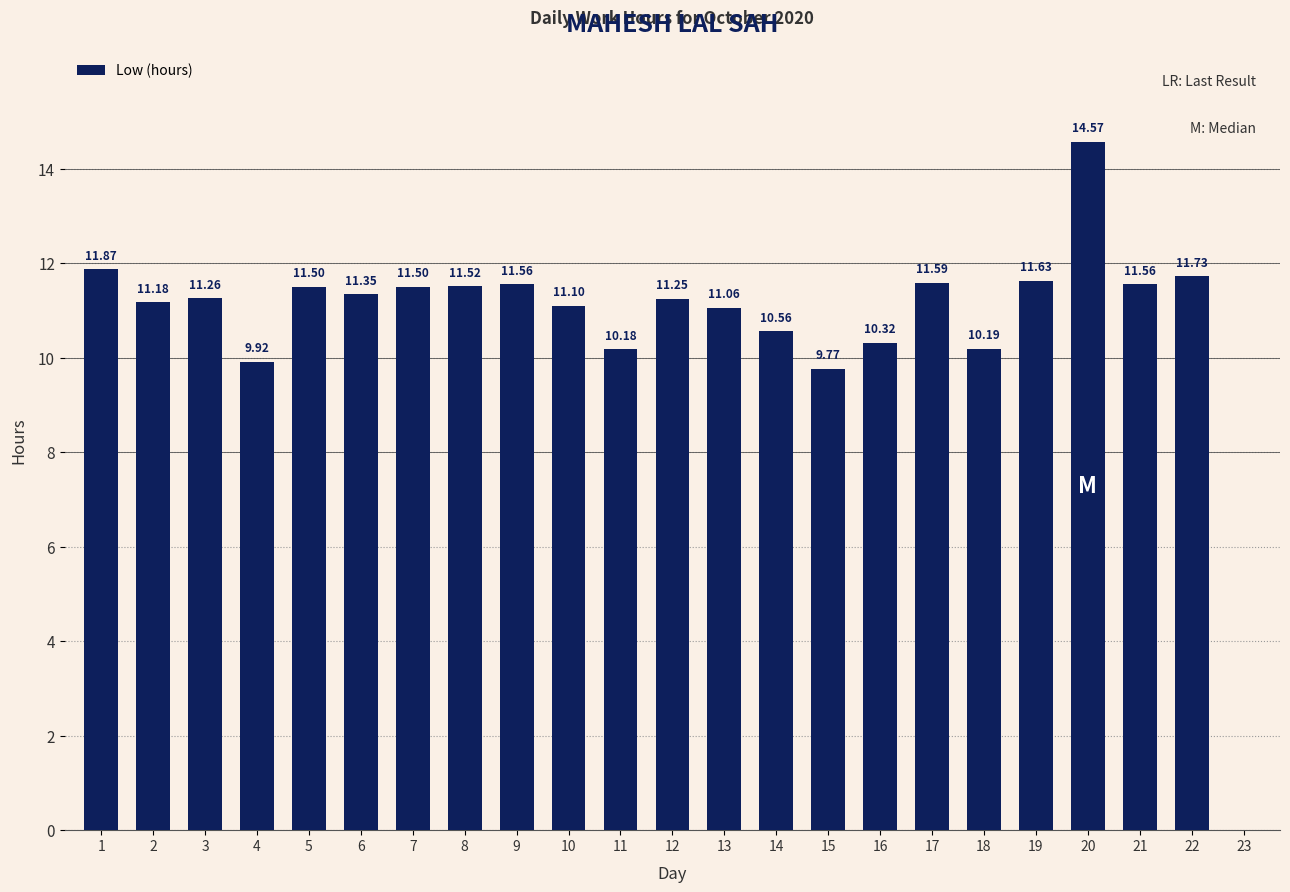

What is the sum of the values at 7 and 23?

11.5